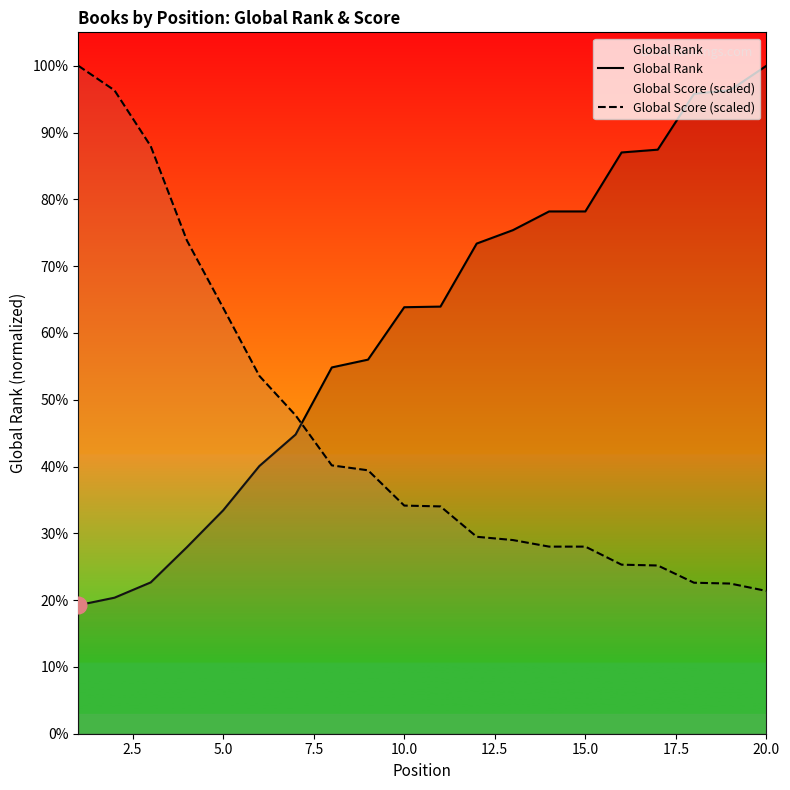

At which label is Global Score (scaled) closest to 1299?

5.0